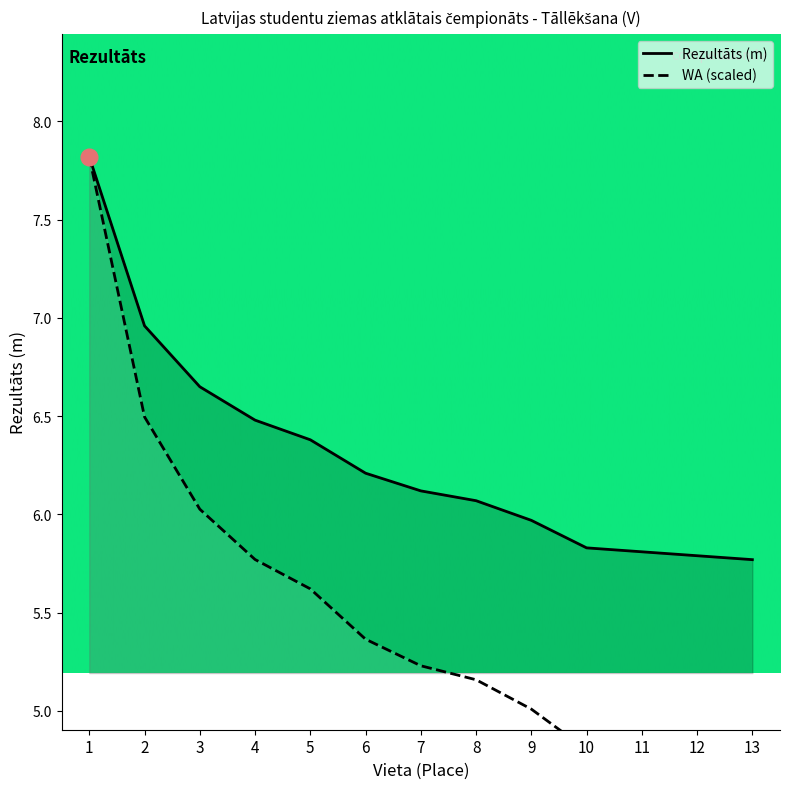

How many categories are shown in the chart?

13